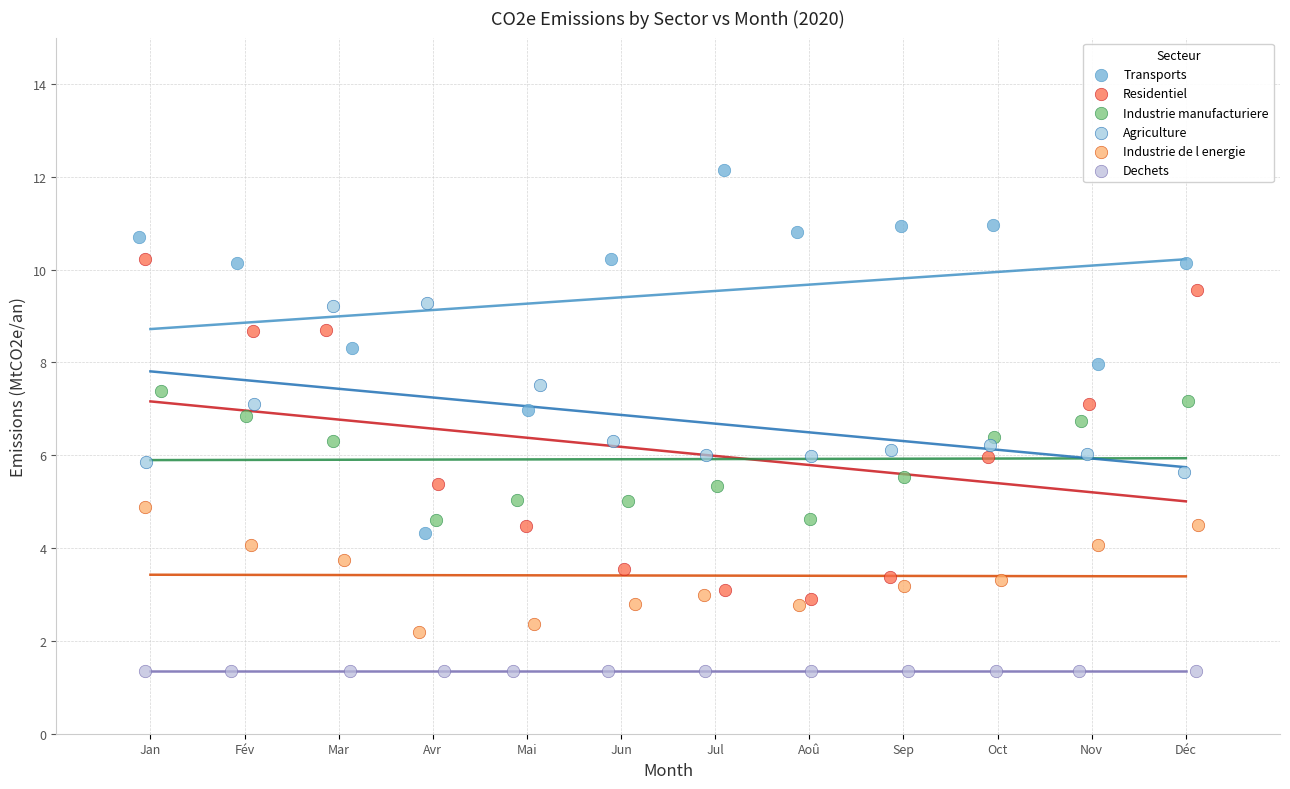

Which series reaches the minimum Y coordinate?

Dechets